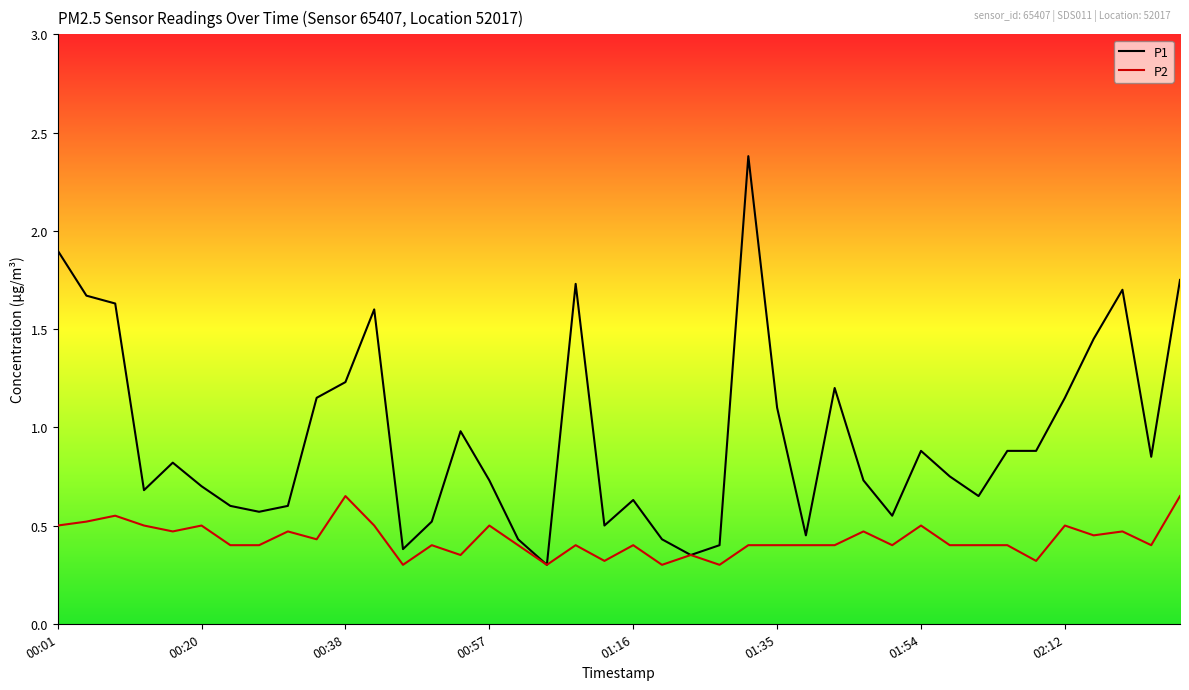

Rank the series by their maximum value, from lowest to highest.

P2, P1